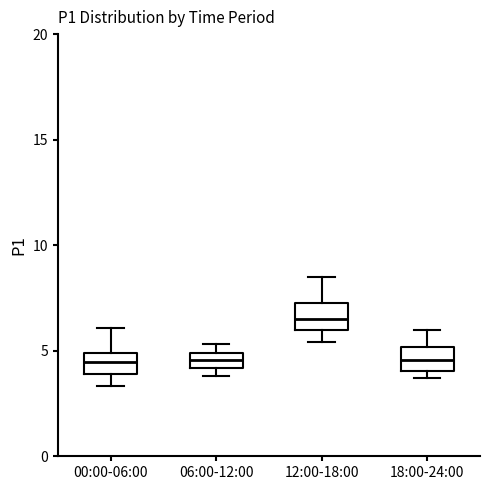

Where is the upper edge of the box for 06:00-12:00 on the y-axis? The values are not printed on the chart, so give them approximately, as read against the axis.

5.0